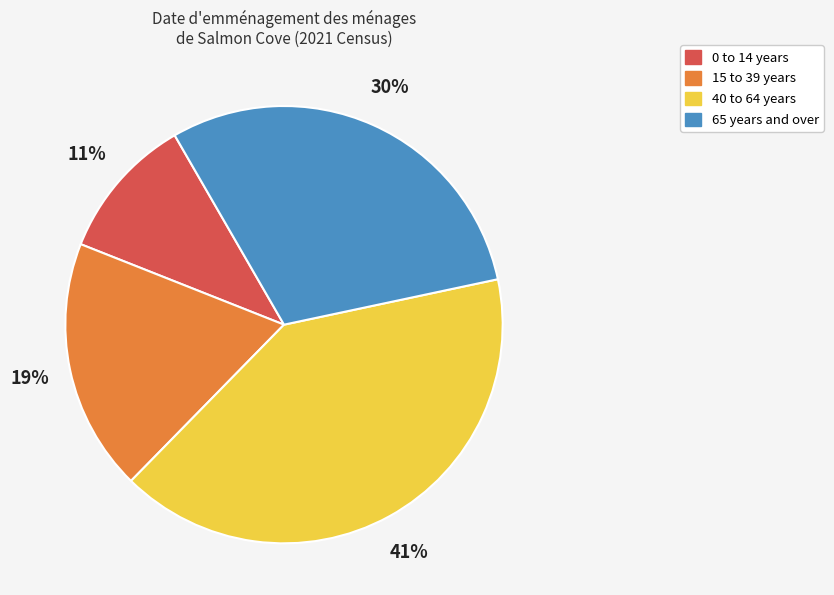

Does any single category account for the majority?

No